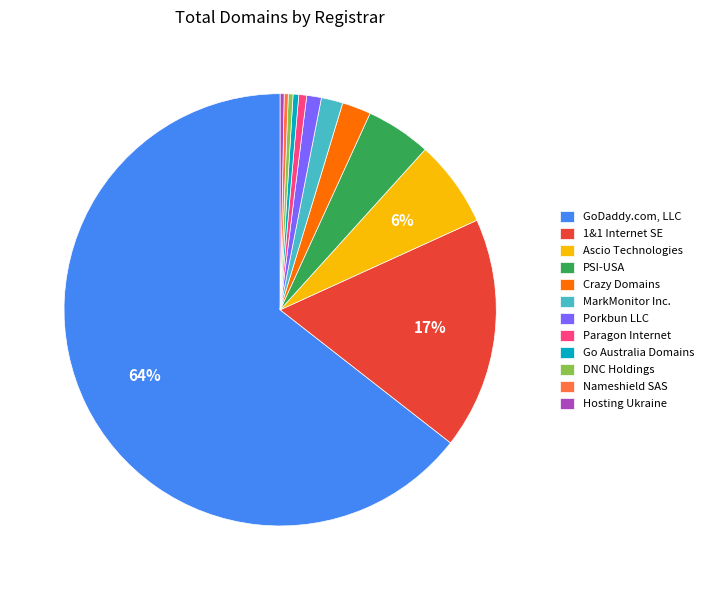

What is the ratio of the value at GoDaddy.com, LLC to the value at DNC Holdings?

182.5